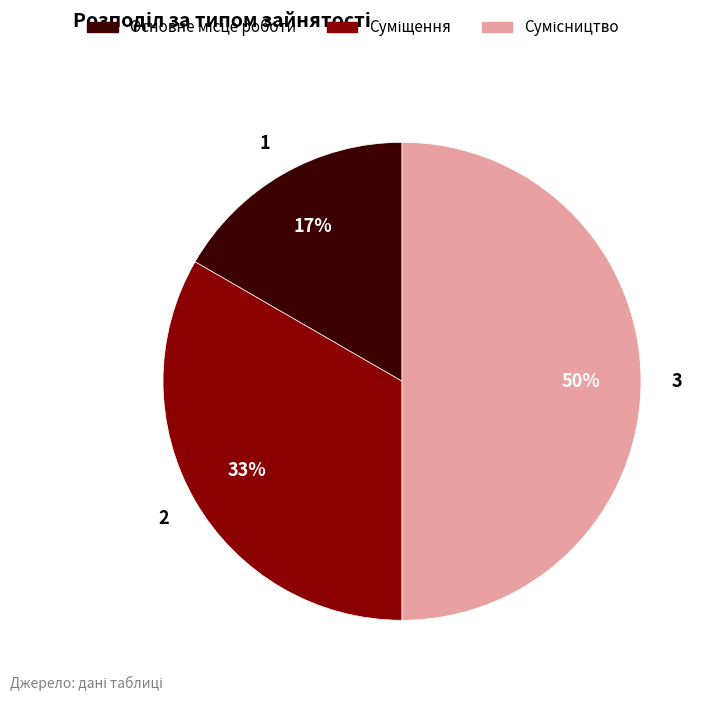

To the nearest percent, what is the average slice percentage?

33%